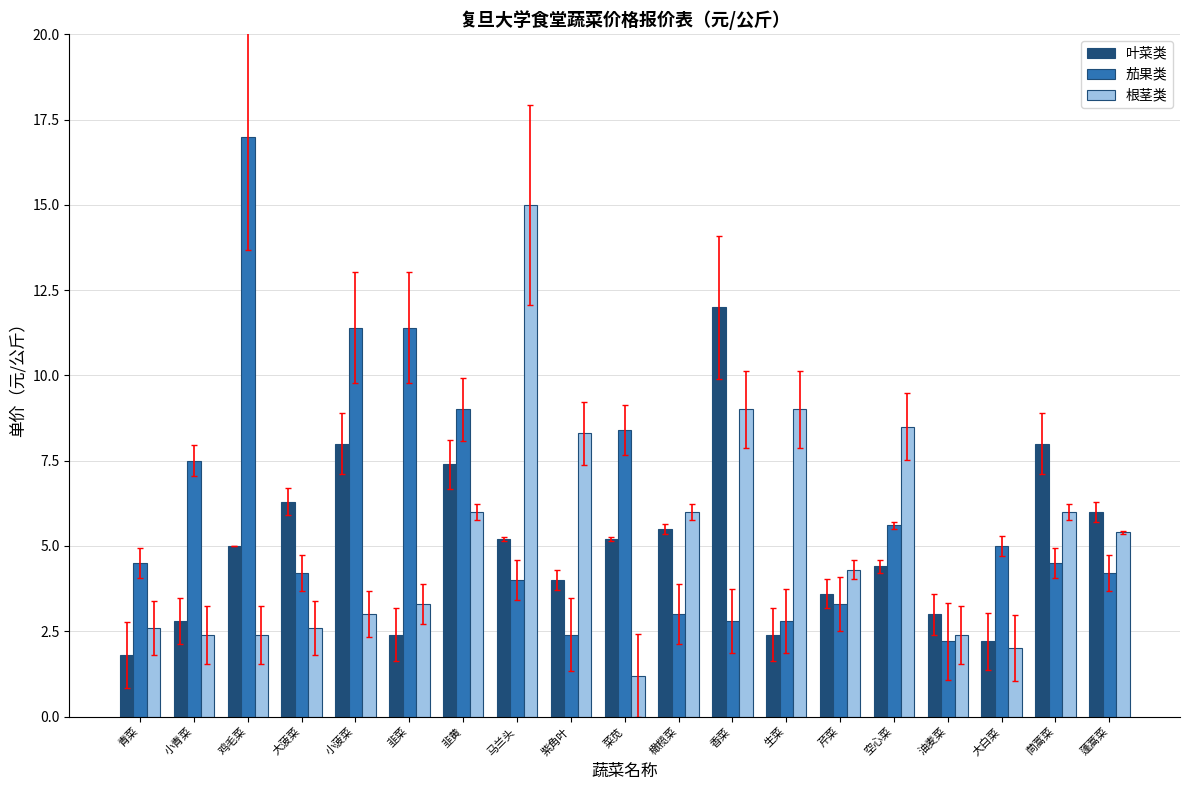

Which series changed the most between 小菠菜 and 菜苋?

茄果类